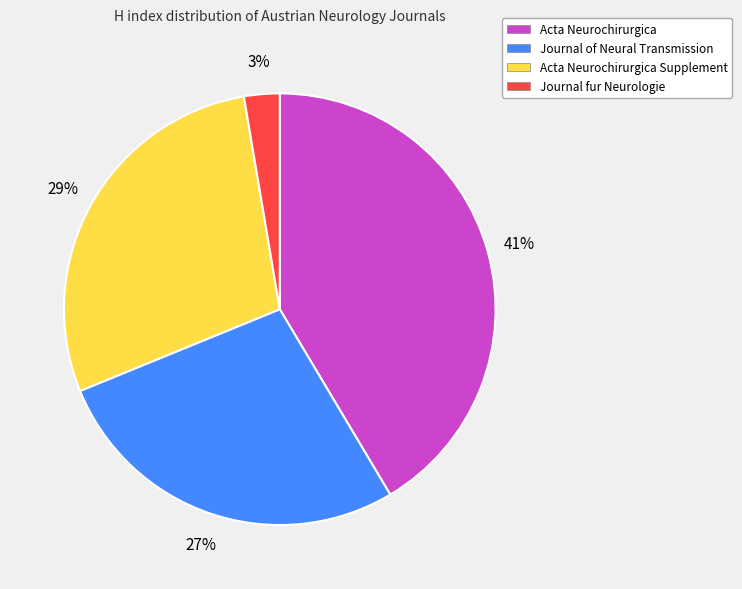

To the nearest percent, what is the average slice percentage?

25%